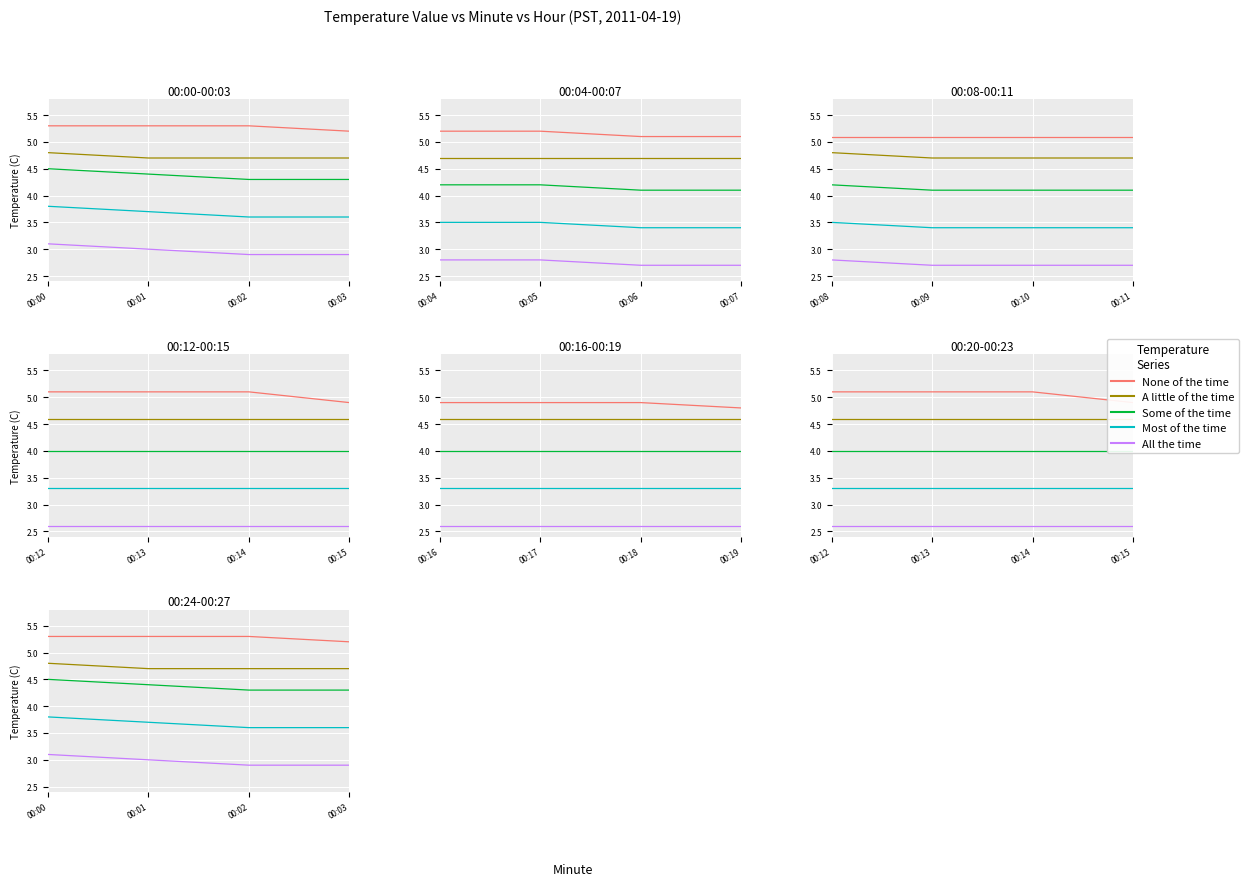

Where is All the time nearest to the value 3?

00:01